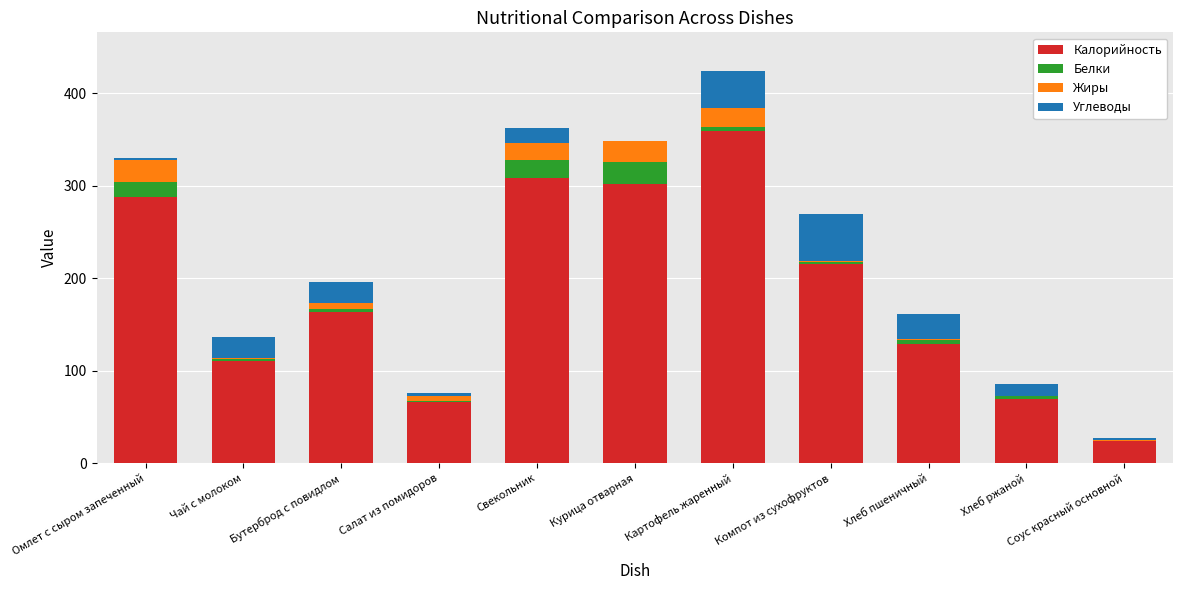

True or false: Калорийность has a value of 358.9 at Картофель жаренный.

True